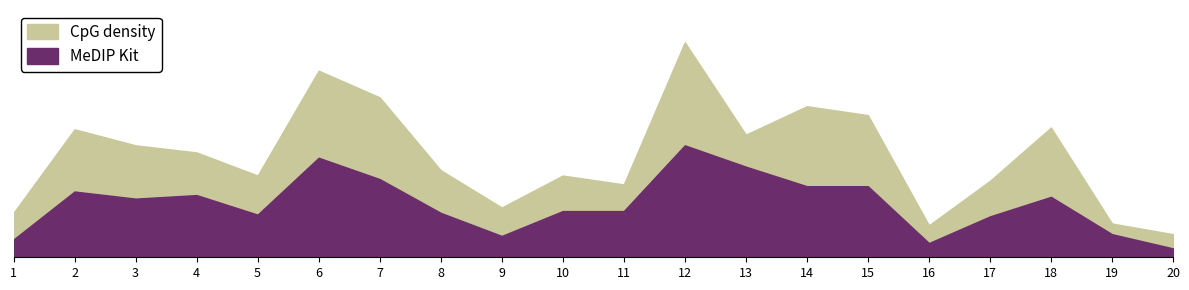

Where is Total (CpG density) nearest to the value 67?

13